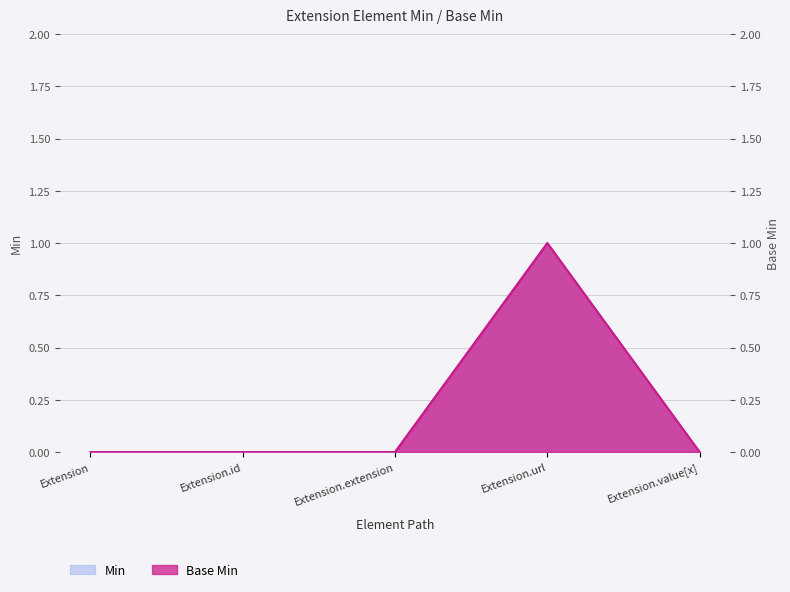

What is the highest value of the Min series?

1